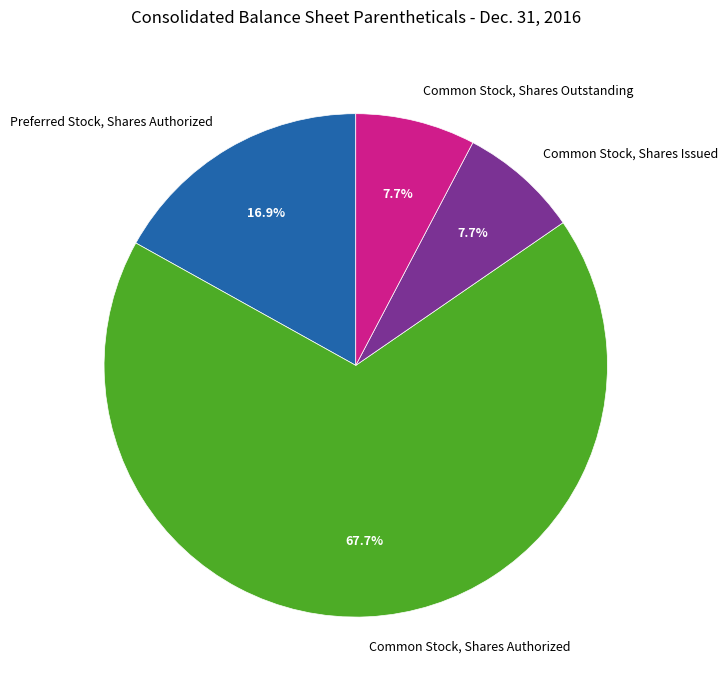

To the nearest percent, what is the difference between the largest and smallest slice percentages?

60%